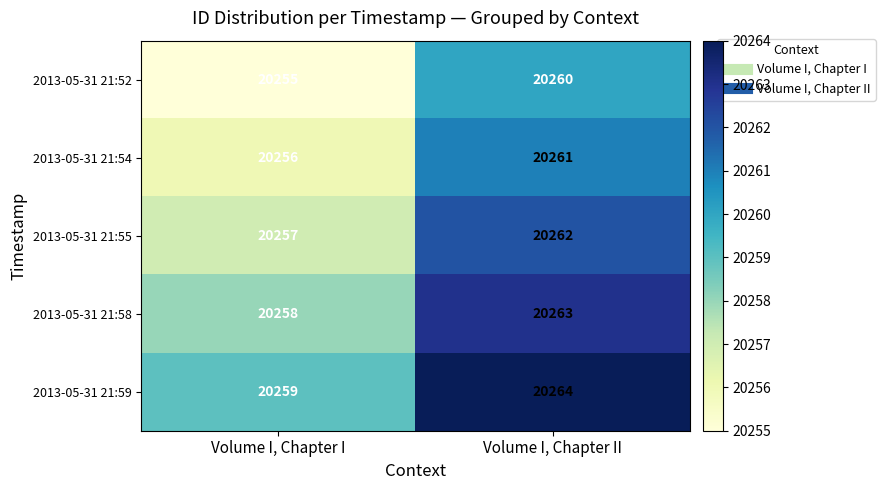

The value of 2013-05-31 21:58 at Volume I, Chapter II is 7702. True or false?

False